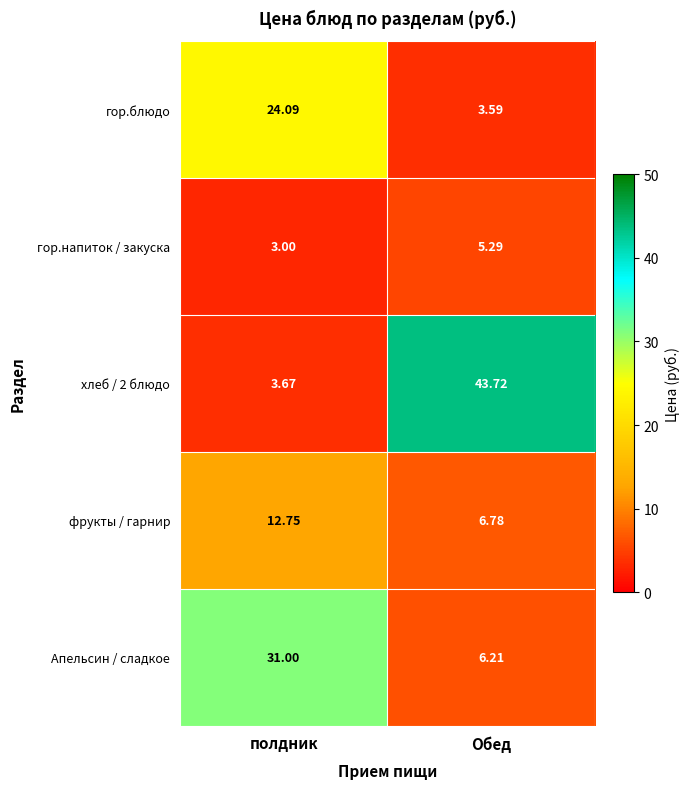

Rank the categories by хлеб / 2 блюдо value from highest to lowest.

Обед, полдник